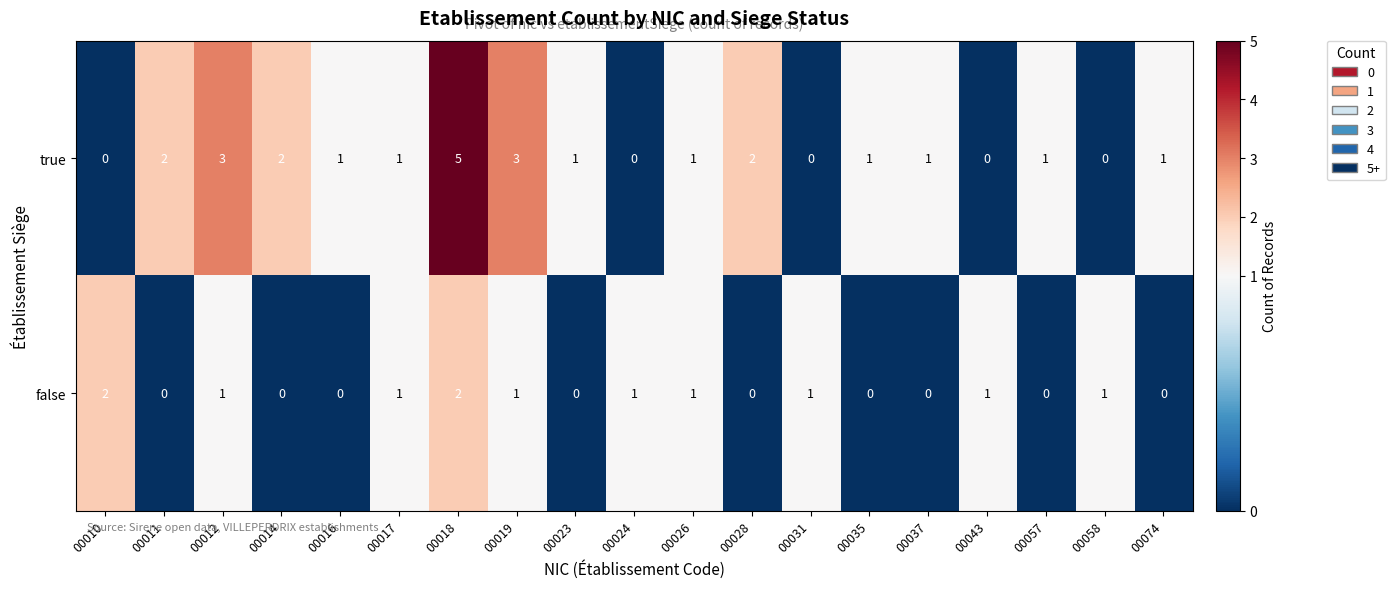

List the series in order of their peak value, lowest first.

false, true